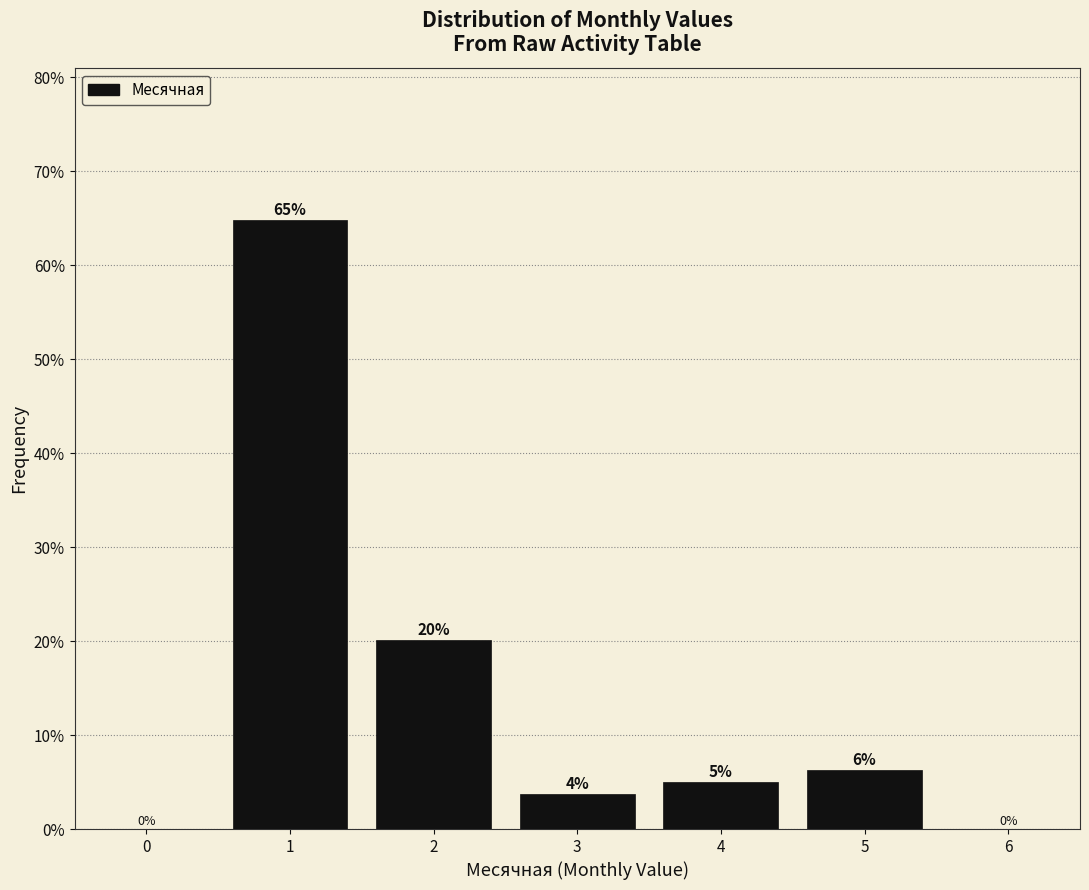

Does the chart contain any negative values?

No